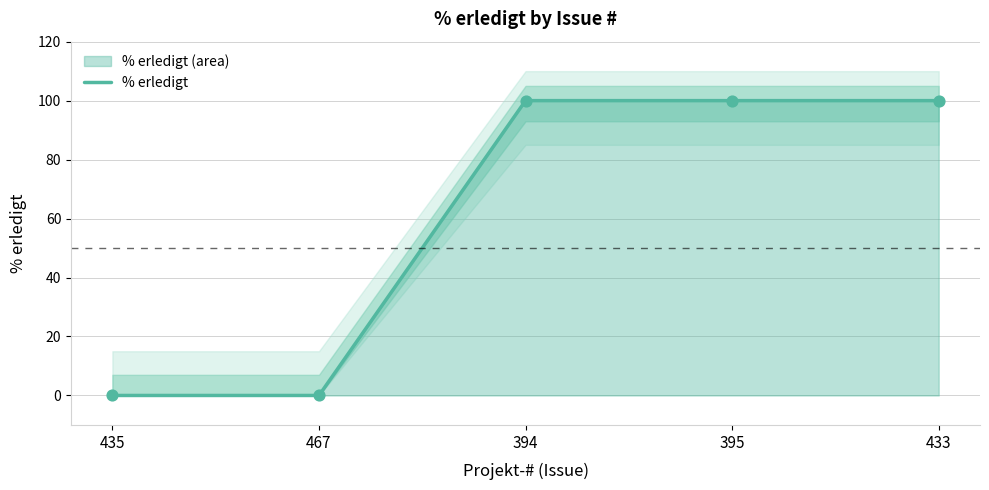

What is the ratio of the value at 395 to the value at 394?

1.0